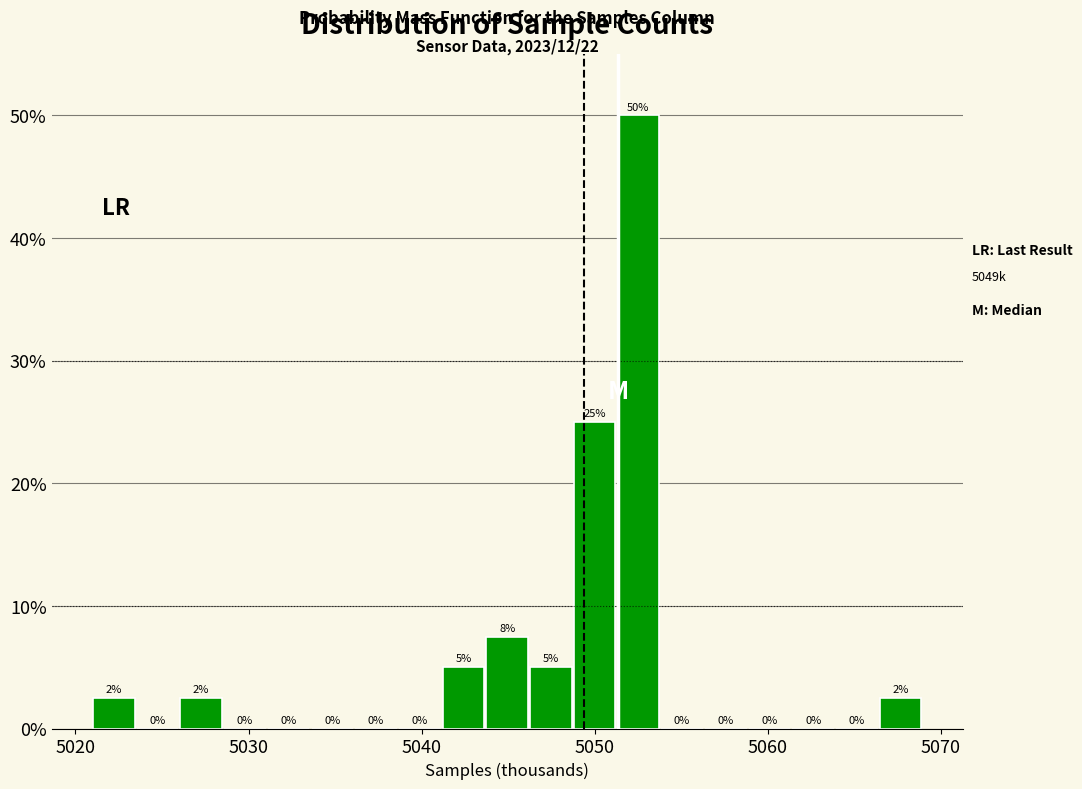

Read against the x-axis, roughly where is the centre of the tallest bar?

5053